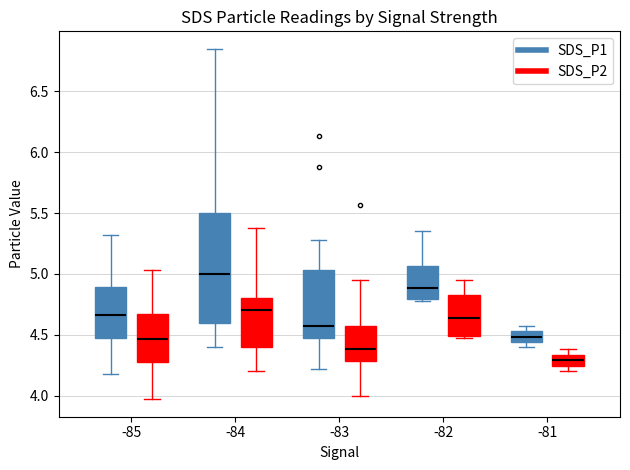

Which box has the lowest median line?

-81 (SDS_P2)